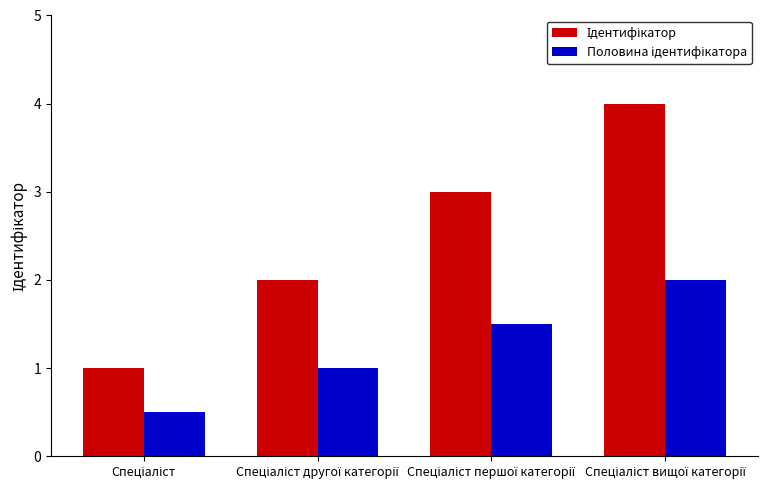

What is the greatest value displayed?

4.0